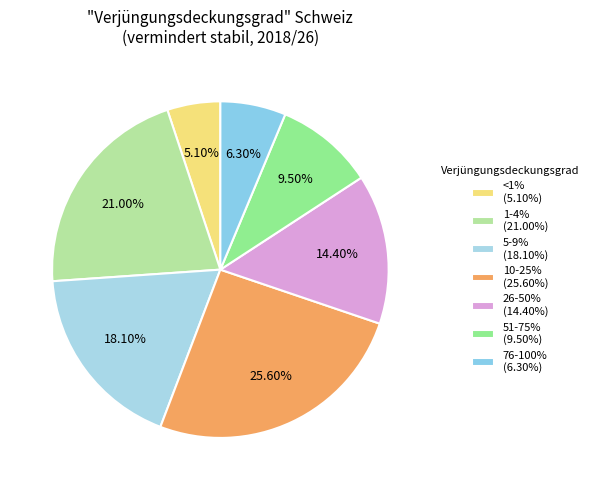

Which slice is the smallest?

<1%